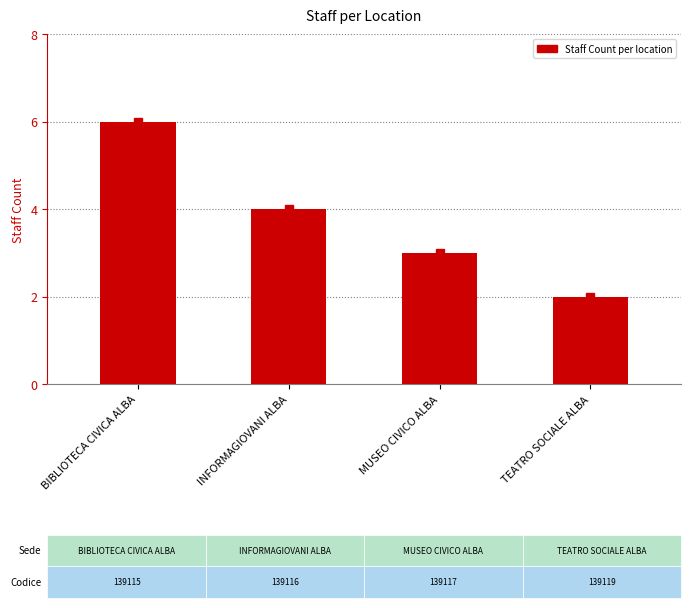

What position from the left is INFORMAGIOVANI ALBA?

2